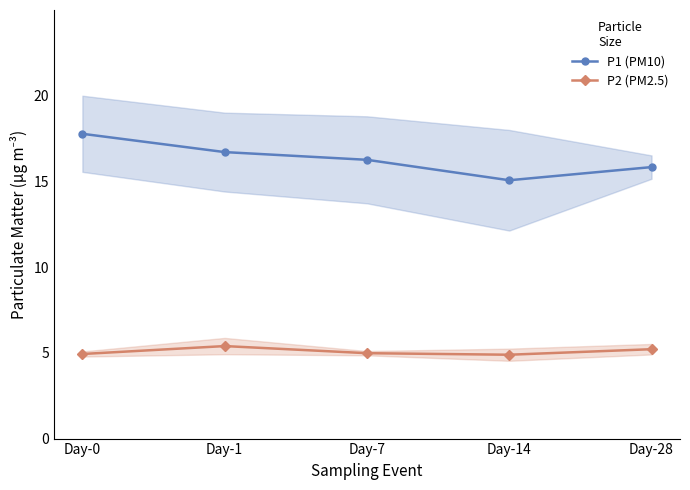

Where is P2 (PM2.5) nearest to the value 5?

Day-7